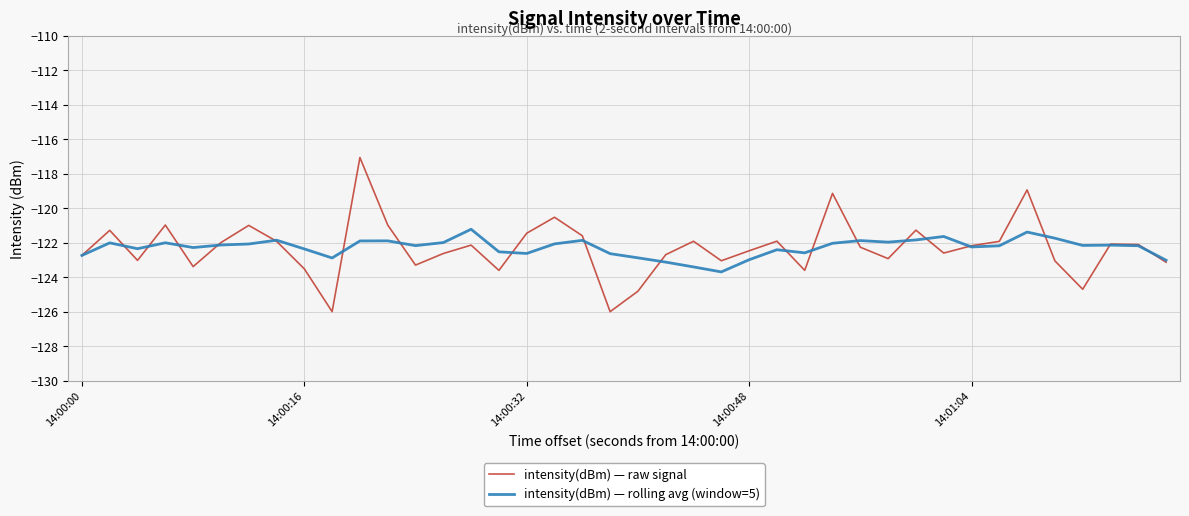

Which series has the widest spread of values?

intensity(dBm) — raw signal